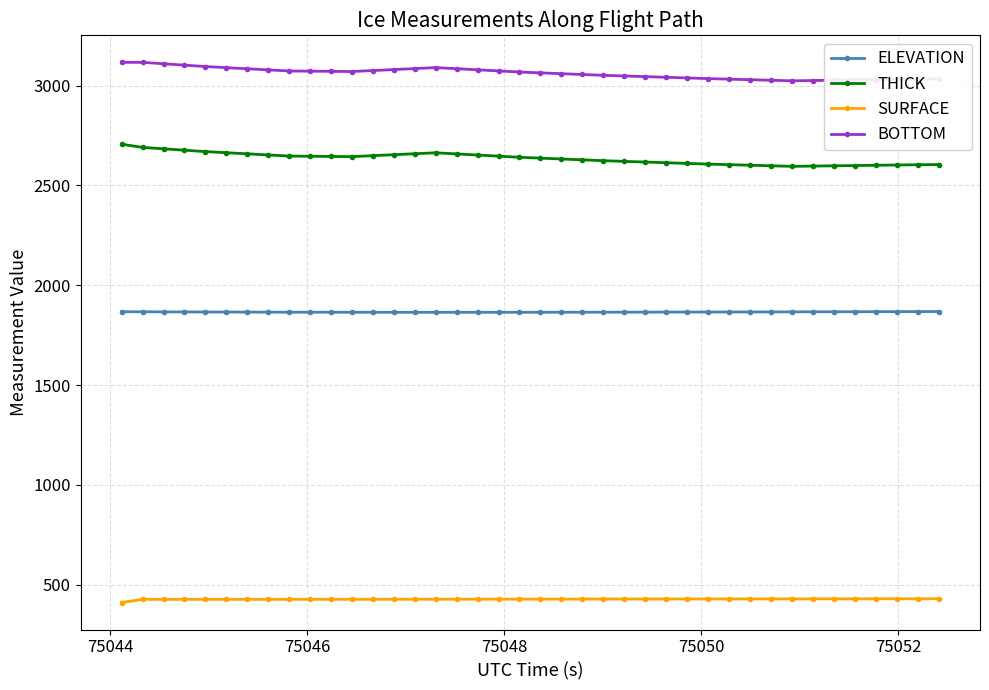

What is the value of the THICK point at the 7th from the left?

2658.7